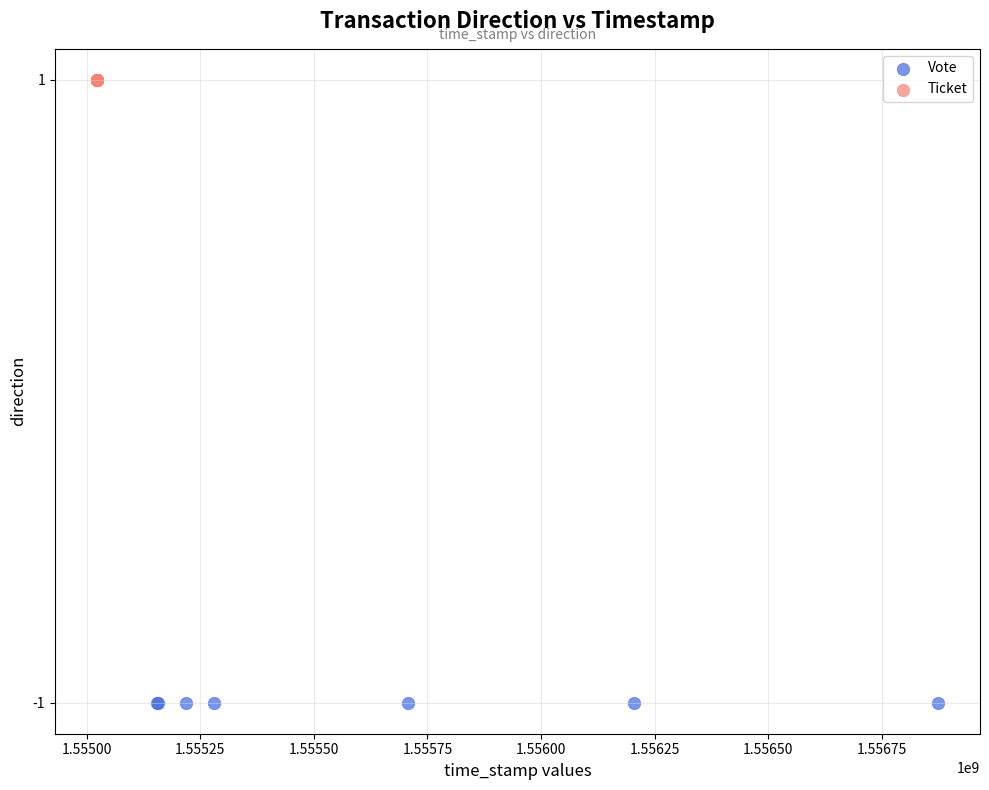

Which series reaches the maximum Y coordinate?

Ticket